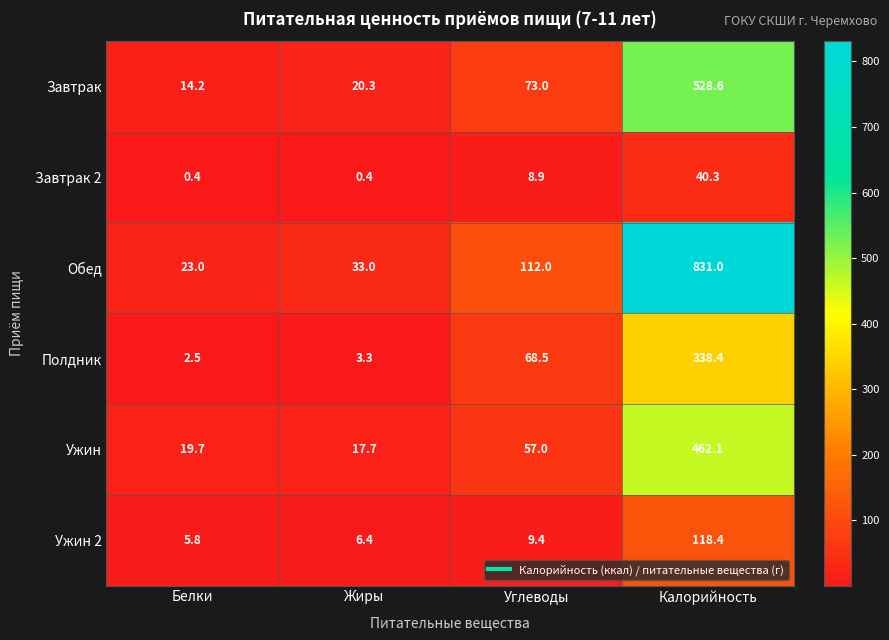

What is the greatest value displayed?

831.0